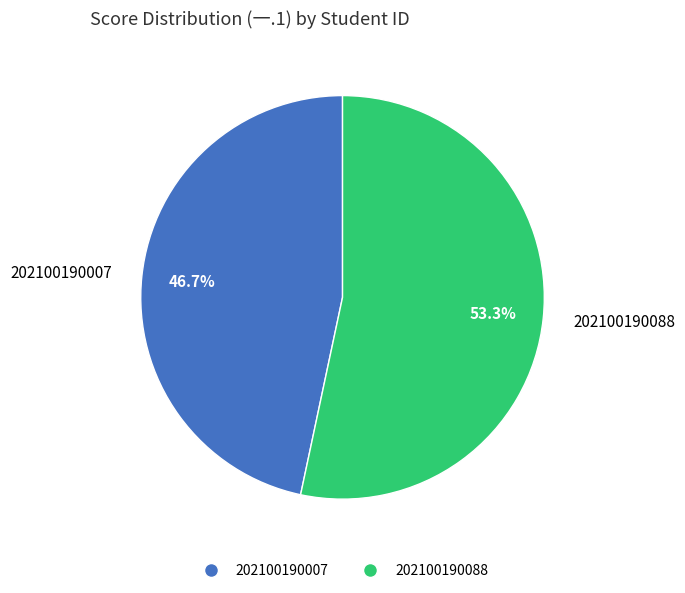

What is the majority slice?

202100190088